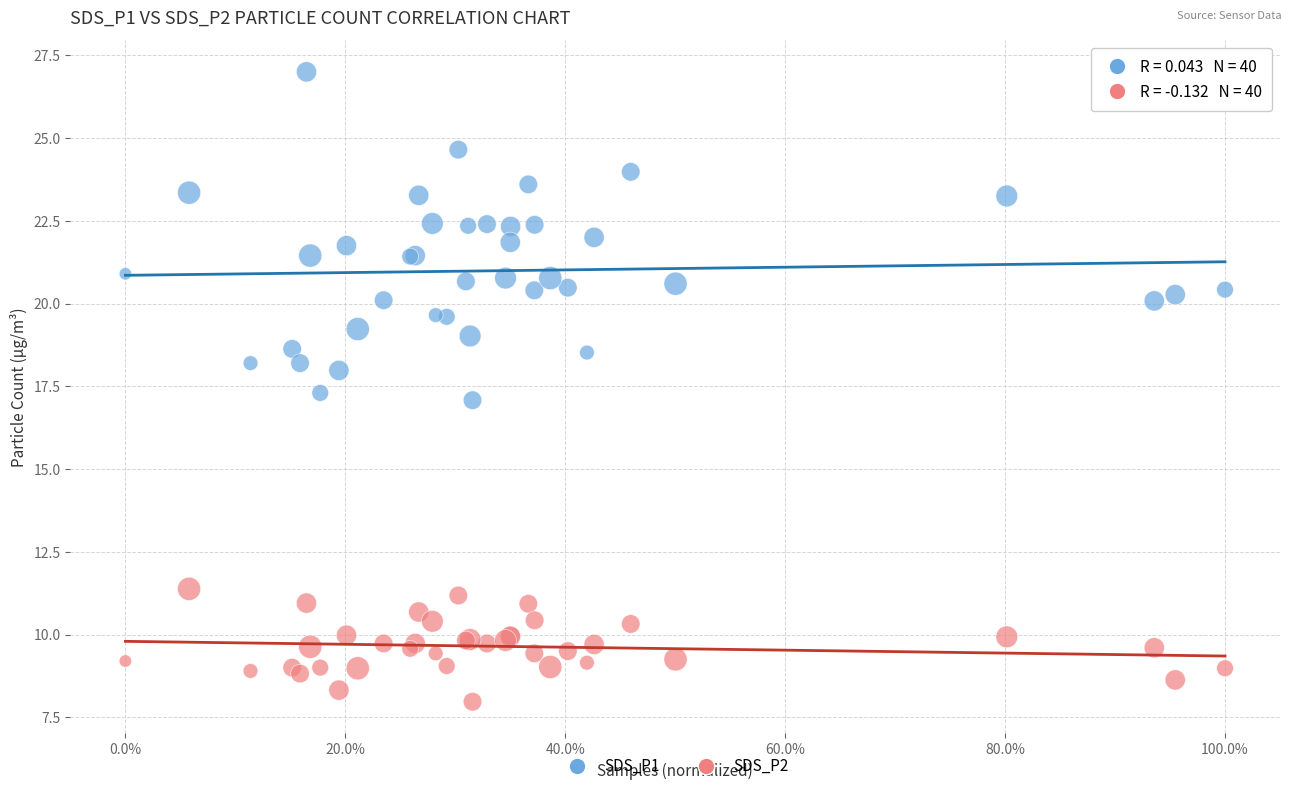

Which series reaches the minimum Y coordinate?

SDS_P2